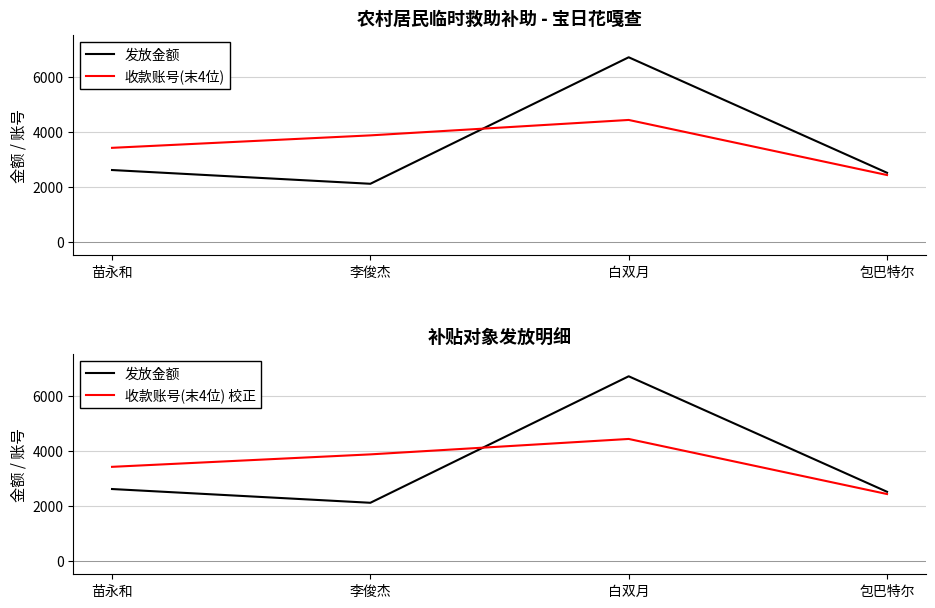

What is the maximum value for 发放金额?

6700